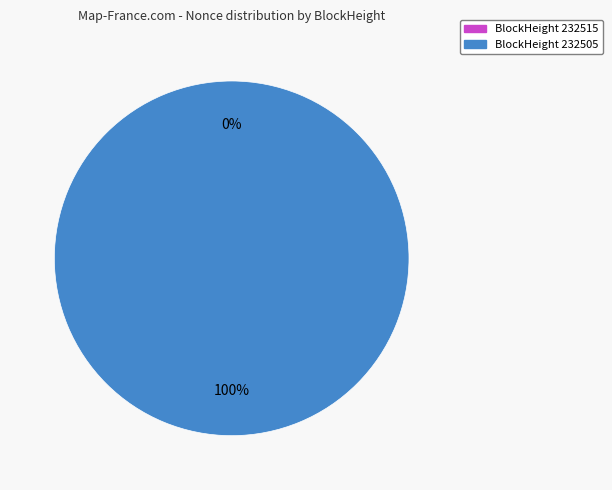

Does any single category account for the majority?

Yes